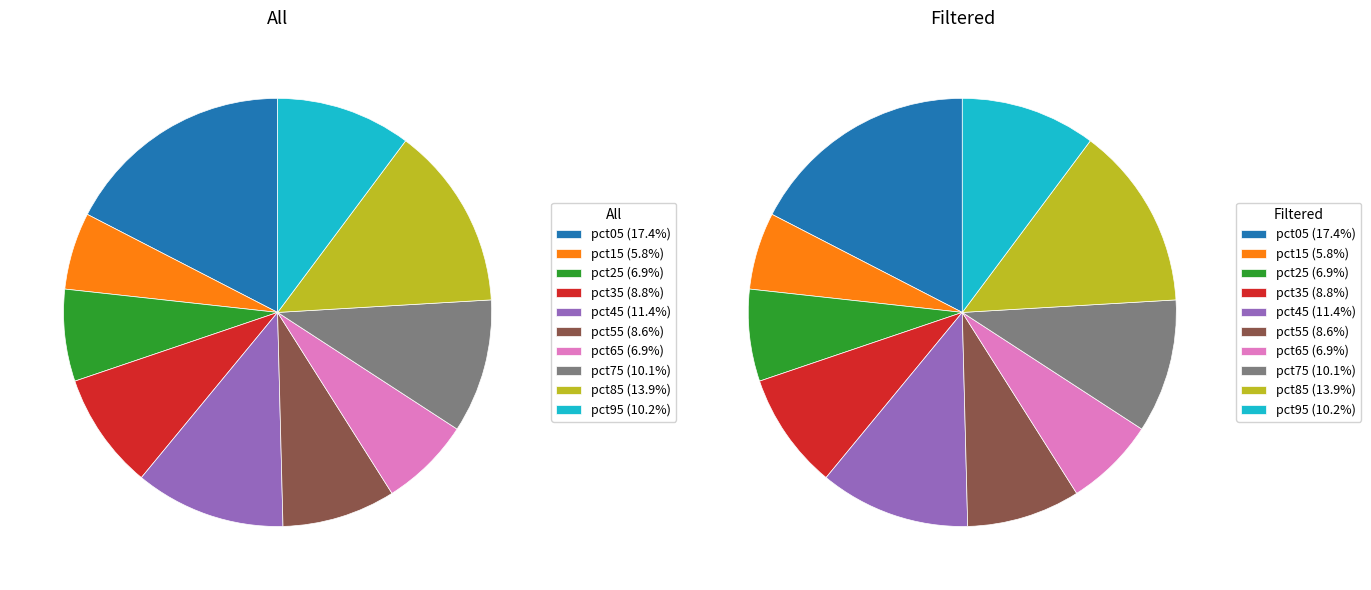

What percentage do pct65 and pct55 together represent?

15.4%